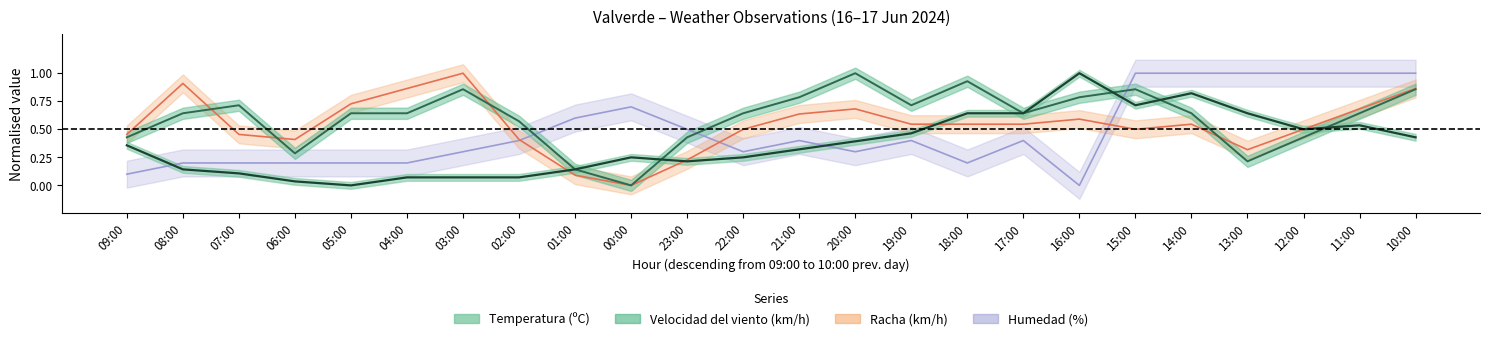

Where is the first local minimum for Racha (km/h)?

06:00